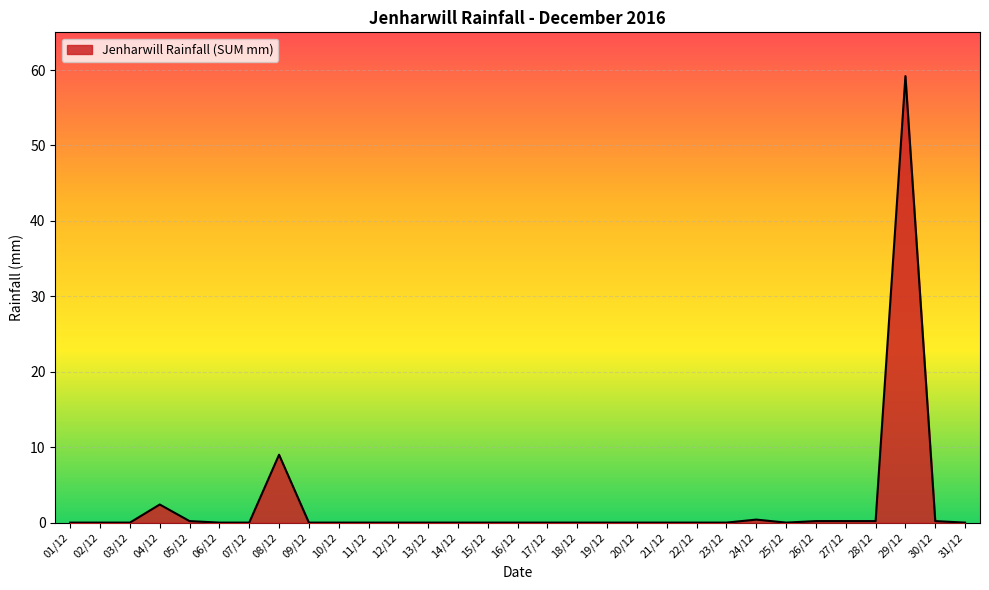

At which label is the value closest to 29?

08/12